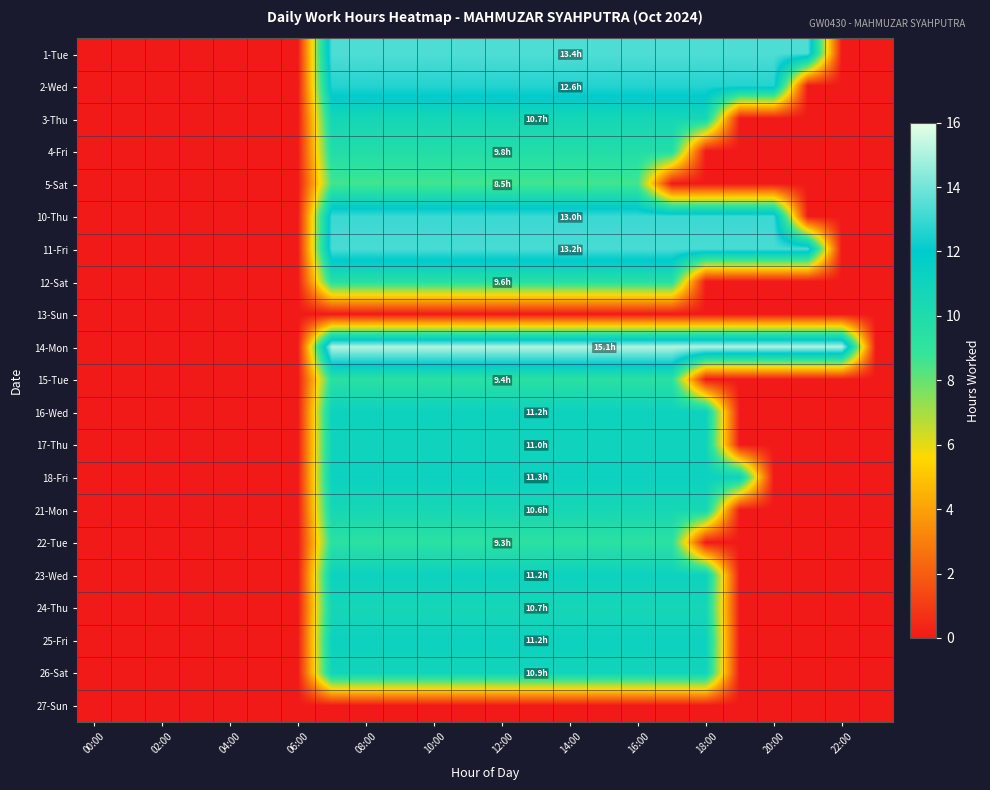

Reading left to right, what are all the values shown in this chart?

1-Tue: 0.0	0.0	0.0	0.0	0.0	0.0	0.0	13.4	13.4	13.4	13.4	13.4	13.4	13.4	13.4	13.4	13.4	13.4	13.4	13.4	13.4	13.4	0.0	0.0
2-Wed: 0.0	0.0	0.0	0.0	0.0	0.0	0.0	12.6	12.6	12.6	12.6	12.6	12.6	12.6	12.6	12.6	12.6	12.6	12.6	12.6	12.6	0.0	0.0	0.0
3-Thu: 0.0	0.0	0.0	0.0	0.0	0.0	0.0	10.7	10.7	10.7	10.7	10.7	10.7	10.7	10.7	10.7	10.7	10.7	10.7	0.0	0.0	0.0	0.0	0.0
4-Fri: 0.0	0.0	0.0	0.0	0.0	0.0	0.0	9.8	9.8	9.8	9.8	9.8	9.8	9.8	9.8	9.8	9.8	9.8	0.0	0.0	0.0	0.0	0.0	0.0
5-Sat: 0.0	0.0	0.0	0.0	0.0	0.0	0.0	8.5	8.5	8.5	8.5	8.5	8.5	8.5	8.5	8.5	8.5	0.0	0.0	0.0	0.0	0.0	0.0	0.0
10-Thu: 0.0	0.0	0.0	0.0	0.0	0.0	0.0	13.0	13.0	13.0	13.0	13.0	13.0	13.0	13.0	13.0	13.0	13.0	13.0	13.0	13.0	0.0	0.0	0.0
11-Fri: 0.0	0.0	0.0	0.0	0.0	0.0	0.0	13.2	13.2	13.2	13.2	13.2	13.2	13.2	13.2	13.2	13.2	13.2	13.2	13.2	13.2	13.2	0.0	0.0
12-Sat: 0.0	0.0	0.0	0.0	0.0	0.0	0.0	9.6	9.6	9.6	9.6	9.6	9.6	9.6	9.6	9.6	9.6	9.6	0.0	0.0	0.0	0.0	0.0	0.0
13-Sun: 0.0	0.0	0.0	0.0	0.0	0.0	0.0	0.0	0.0	0.0	0.0	0.0	0.0	0.0	0.0	0.0	0.0	0.0	0.0	0.0	0.0	0.0	0.0	0.0
14-Mon: 0.0	0.0	0.0	0.0	0.0	0.0	0.0	15.1	15.1	15.1	15.1	15.1	15.1	15.1	15.1	15.1	15.1	15.1	15.1	15.1	15.1	15.1	15.1	0.0
15-Tue: 0.0	0.0	0.0	0.0	0.0	0.0	0.0	9.4	9.4	9.4	9.4	9.4	9.4	9.4	9.4	9.4	9.4	9.4	0.0	0.0	0.0	0.0	0.0	0.0
16-Wed: 0.0	0.0	0.0	0.0	0.0	0.0	0.0	11.2	11.2	11.2	11.2	11.2	11.2	11.2	11.2	11.2	11.2	11.2	11.2	0.0	0.0	0.0	0.0	0.0
17-Thu: 0.0	0.0	0.0	0.0	0.0	0.0	0.0	11.0	11.0	11.0	11.0	11.0	11.0	11.0	11.0	11.0	11.0	11.0	11.0	0.0	0.0	0.0	0.0	0.0
18-Fri: 0.0	0.0	0.0	0.0	0.0	0.0	0.0	11.3	11.3	11.3	11.3	11.3	11.3	11.3	11.3	11.3	11.3	11.3	11.3	11.3	0.0	0.0	0.0	0.0
21-Mon: 0.0	0.0	0.0	0.0	0.0	0.0	0.0	10.6	10.6	10.6	10.6	10.6	10.6	10.6	10.6	10.6	10.6	10.6	10.6	0.0	0.0	0.0	0.0	0.0
22-Tue: 0.0	0.0	0.0	0.0	0.0	0.0	0.0	9.3	9.3	9.3	9.3	9.3	9.3	9.3	9.3	9.3	9.3	9.3	0.0	0.0	0.0	0.0	0.0	0.0
23-Wed: 0.0	0.0	0.0	0.0	0.0	0.0	0.0	11.2	11.2	11.2	11.2	11.2	11.2	11.2	11.2	11.2	11.2	11.2	11.2	0.0	0.0	0.0	0.0	0.0
24-Thu: 0.0	0.0	0.0	0.0	0.0	0.0	0.0	10.7	10.7	10.7	10.7	10.7	10.7	10.7	10.7	10.7	10.7	10.7	10.7	0.0	0.0	0.0	0.0	0.0
25-Fri: 0.0	0.0	0.0	0.0	0.0	0.0	0.0	11.2	11.2	11.2	11.2	11.2	11.2	11.2	11.2	11.2	11.2	11.2	11.2	0.0	0.0	0.0	0.0	0.0
26-Sat: 0.0	0.0	0.0	0.0	0.0	0.0	0.0	10.9	10.9	10.9	10.9	10.9	10.9	10.9	10.9	10.9	10.9	10.9	10.9	0.0	0.0	0.0	0.0	0.0
27-Sun: 0.0	0.0	0.0	0.0	0.0	0.0	0.0	0.0	0.0	0.0	0.0	0.0	0.0	0.0	0.0	0.0	0.0	0.0	0.0	0.0	0.0	0.0	0.0	0.0